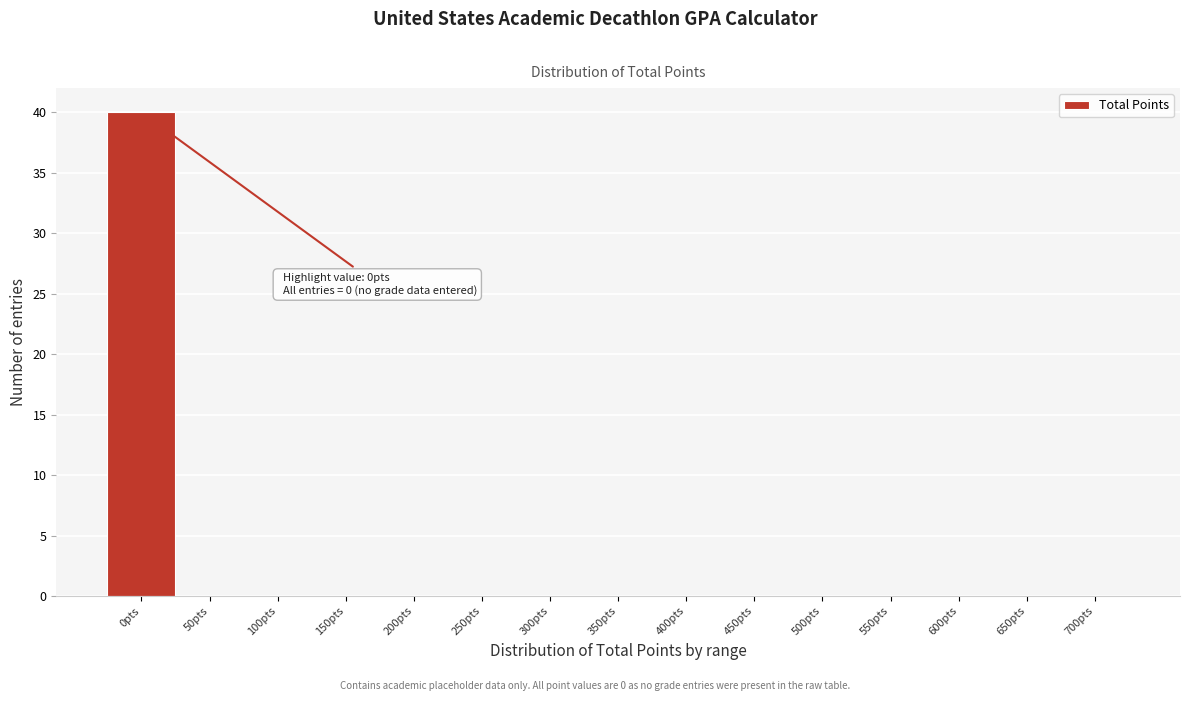

Reading left to right, list all the values displayed in this chart.

0pts=40	50pts=0	100pts=0	150pts=0	200pts=0	250pts=0	300pts=0	350pts=0	400pts=0	450pts=0	500pts=0	550pts=0	600pts=0	650pts=0	700pts=0